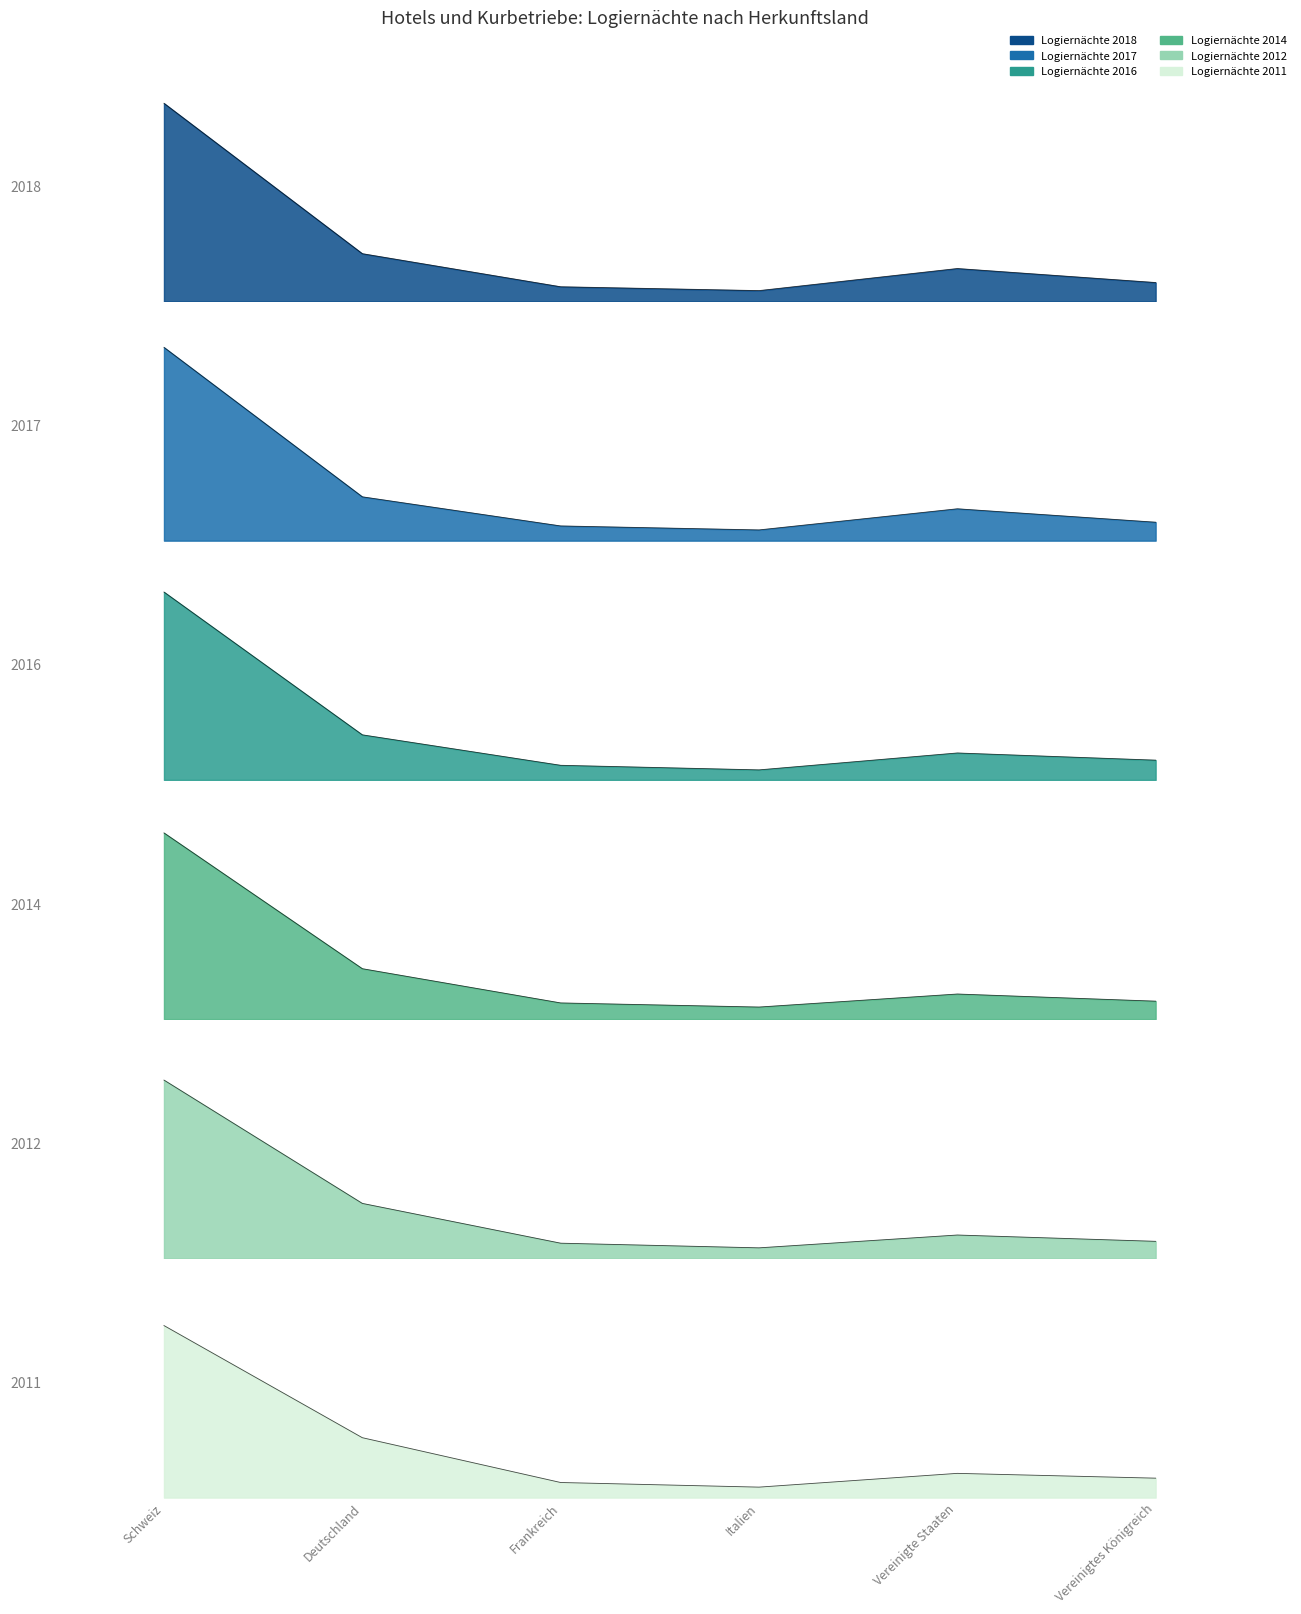

What is the sum of all Logiernächte 2016 values?

1792821